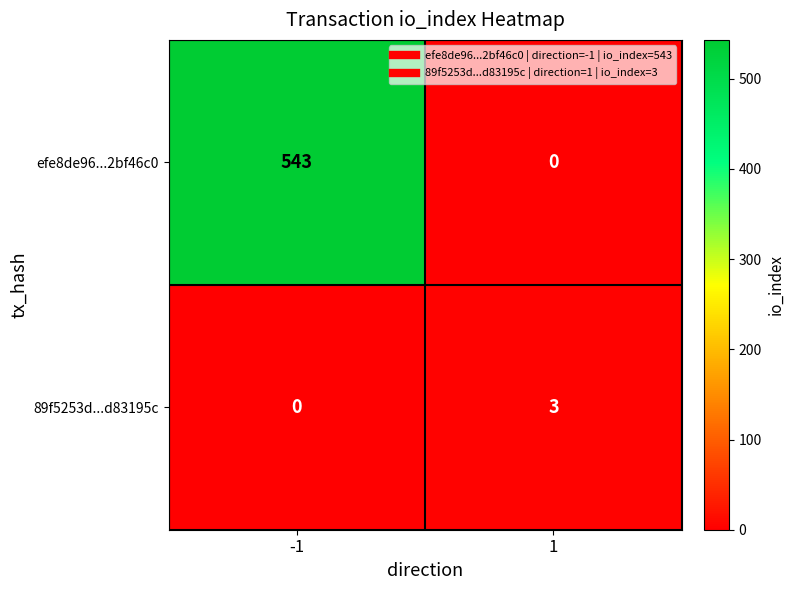

Is it true that efe8de96...2bf46c0 equals 0 at 1?

True